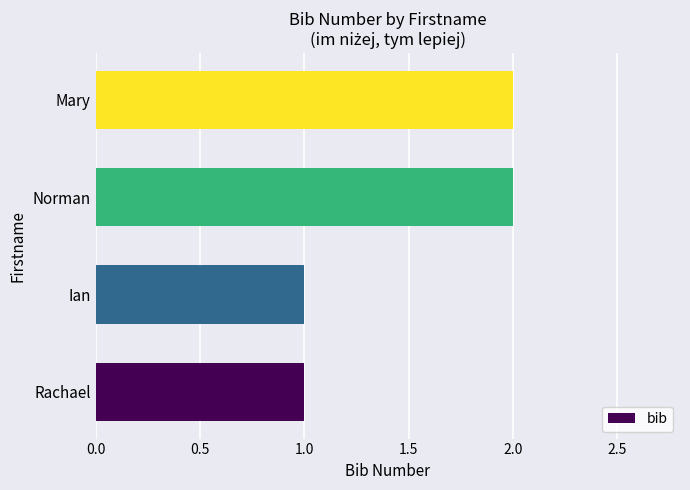

Is it true that the value at Ian is 1?

True